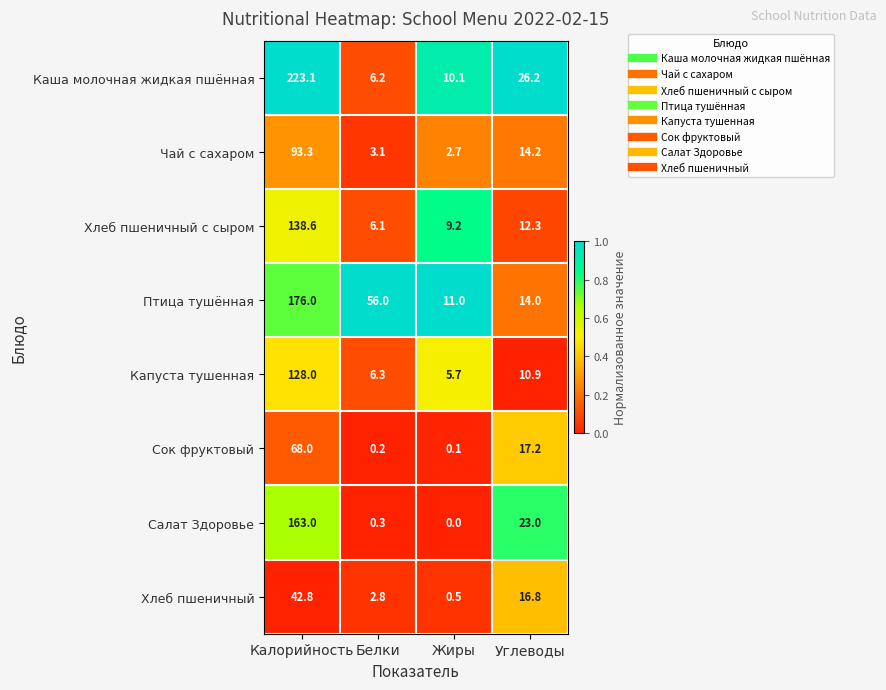

Rank the series by their maximum value, from lowest to highest.

Хлеб пшеничный, Сок фруктовый, Чай с сахаром, Капуста тушенная, Хлеб пшеничный с сыром, Салат Здоровье, Птица тушённая, Каша молочная жидкая пшённая